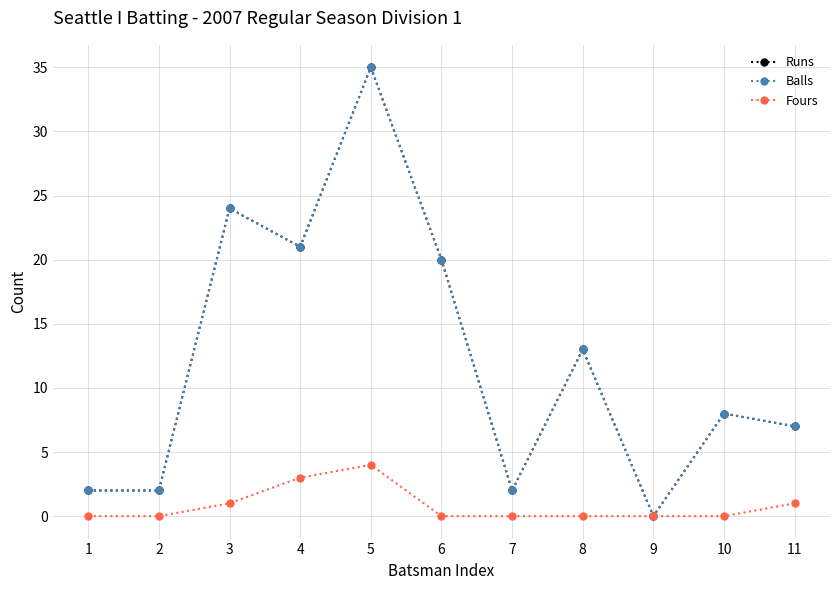

Is this an area chart (filled region under the line)?

No